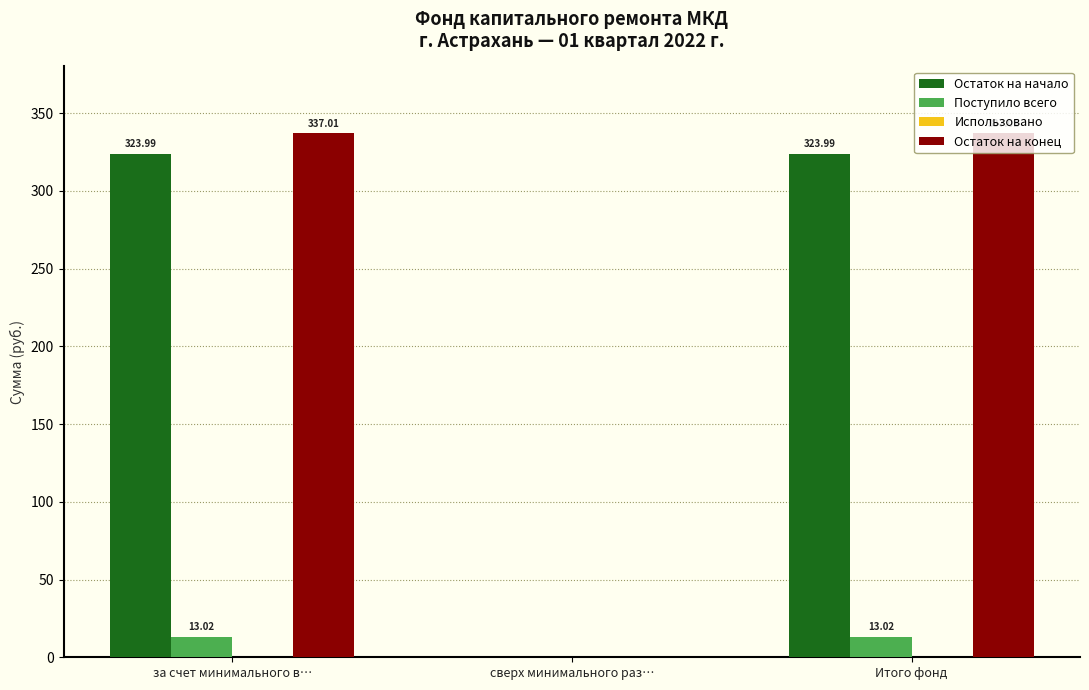

Is the value of Остаток на конец at Итого фонд greater than the value of Остаток на начало at Итого фонд?

Yes